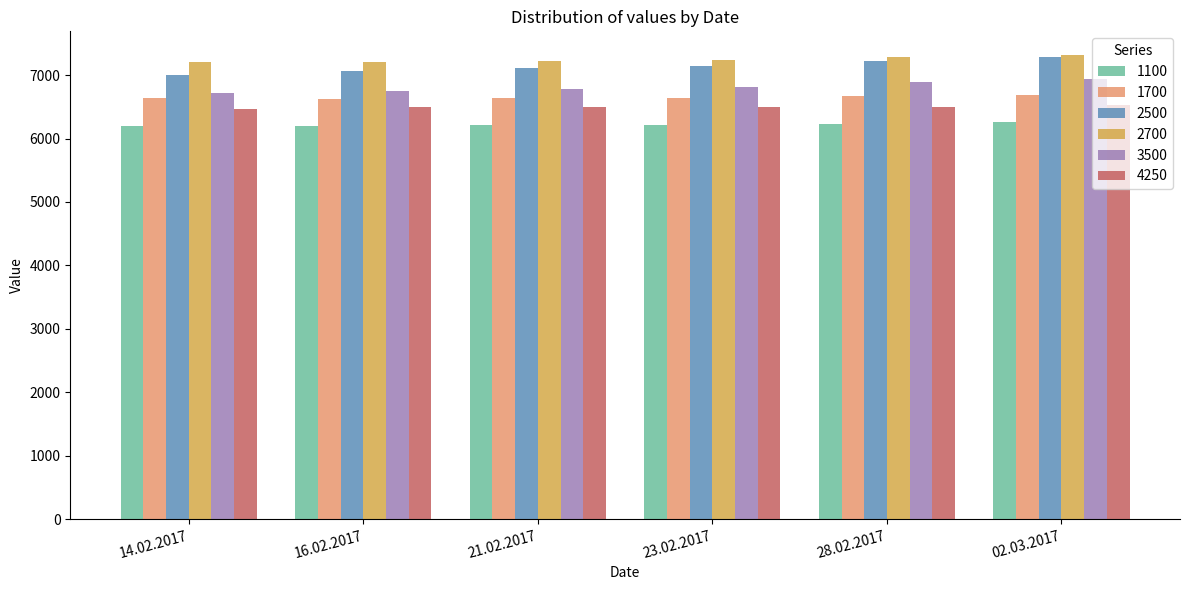

What is the spread (max minus min) of values at 28.02.2017?

1054